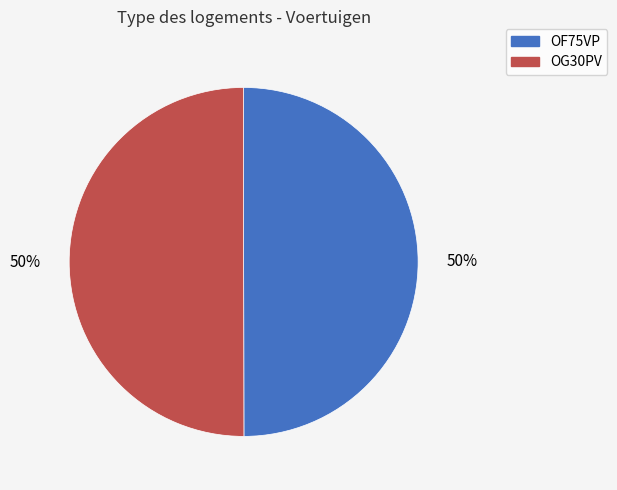

To the nearest percent, what is the combined percentage of OG30PV and OF75VP?

100%